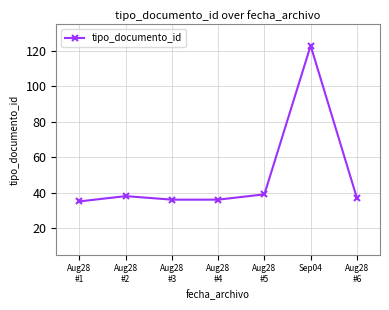

What is the label of the 3rd point from the left?

Aug28
#3